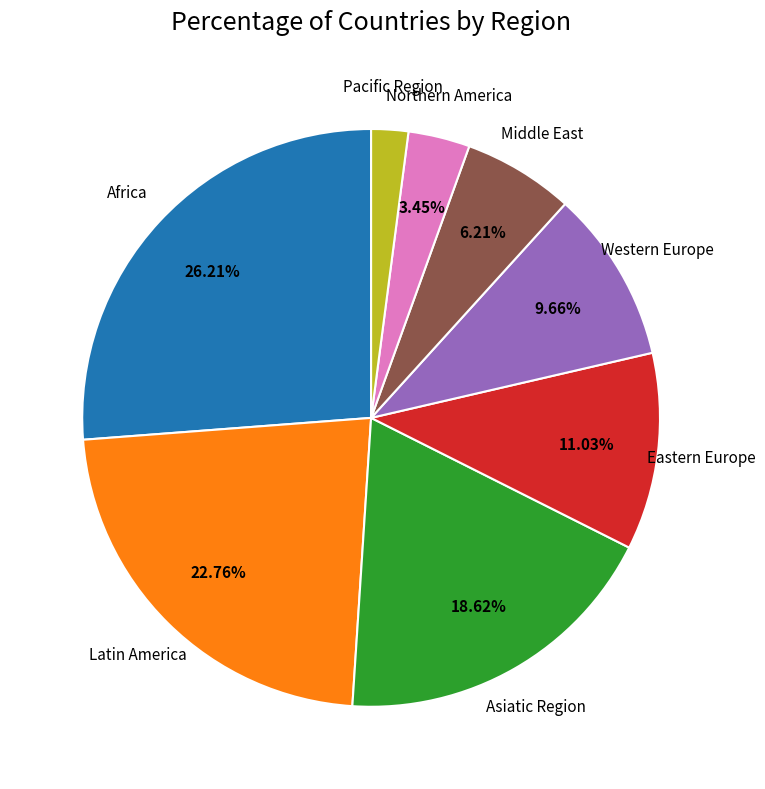

Count the number of slices in the pie.

8